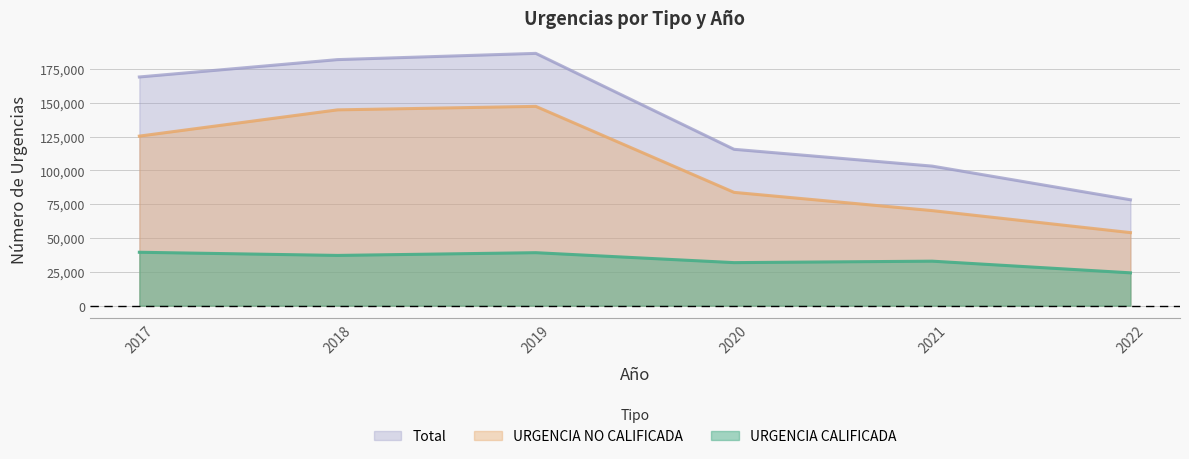

What is the maximum value shown in the chart?

186462